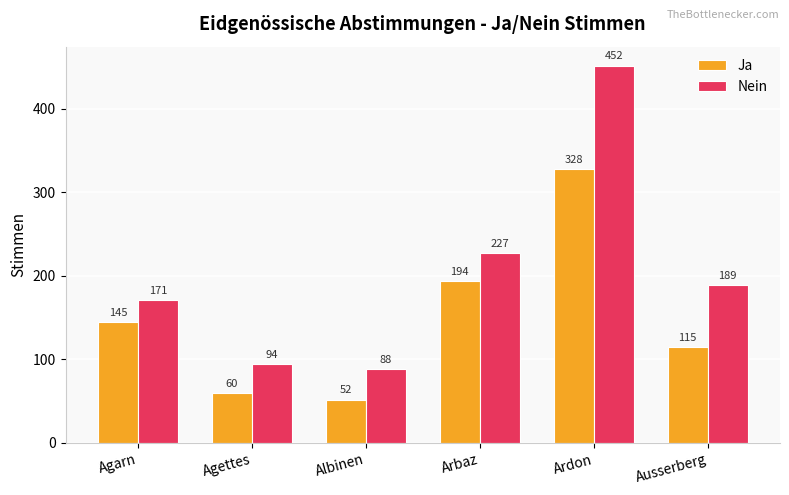

Where does the Nein series first go above 189?

Arbaz